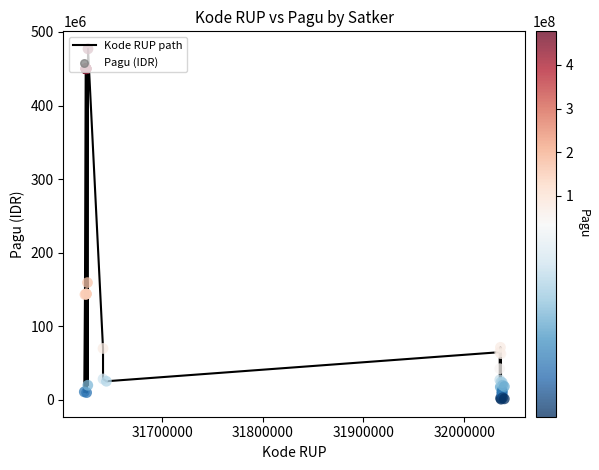

What is the difference between the maximum and minimum values?

475975820